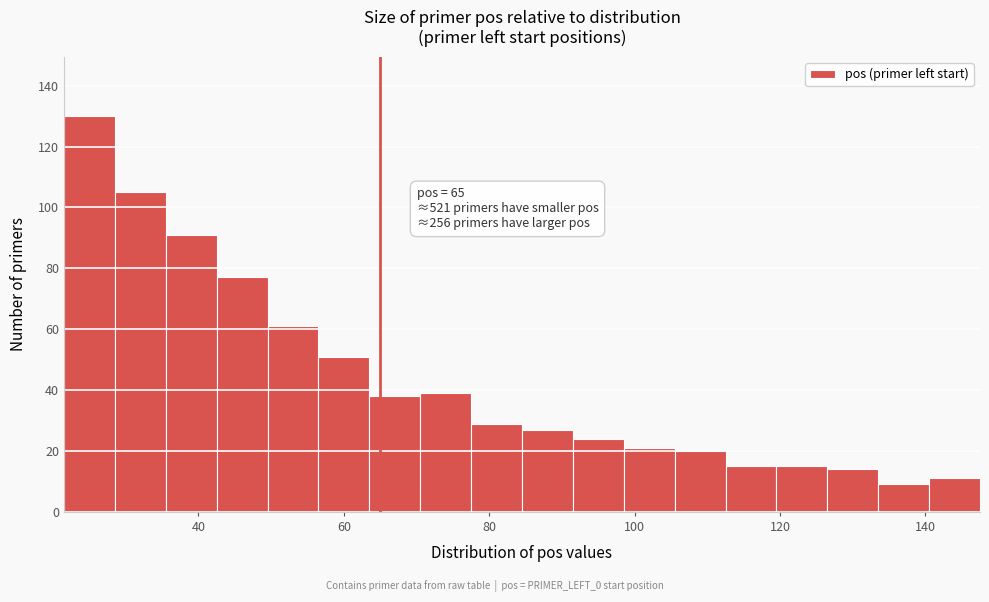

Read against the x-axis, roughly where is the centre of the tallest bar?

26